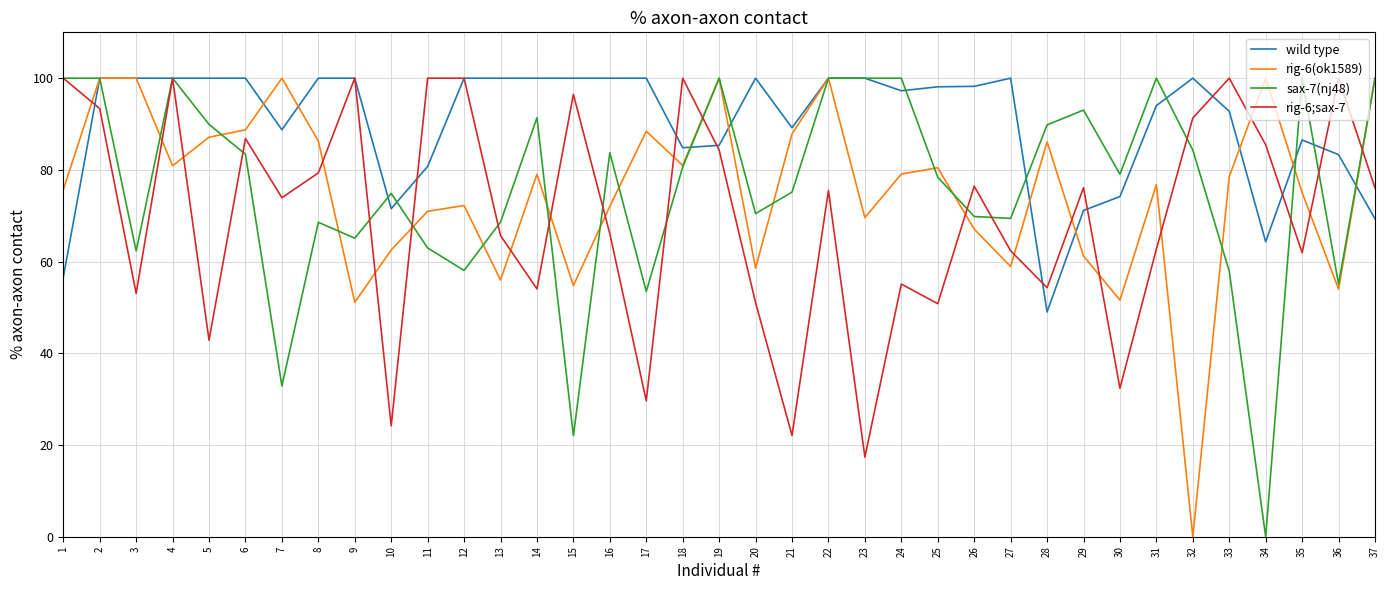

How many lines are shown in the chart?

4